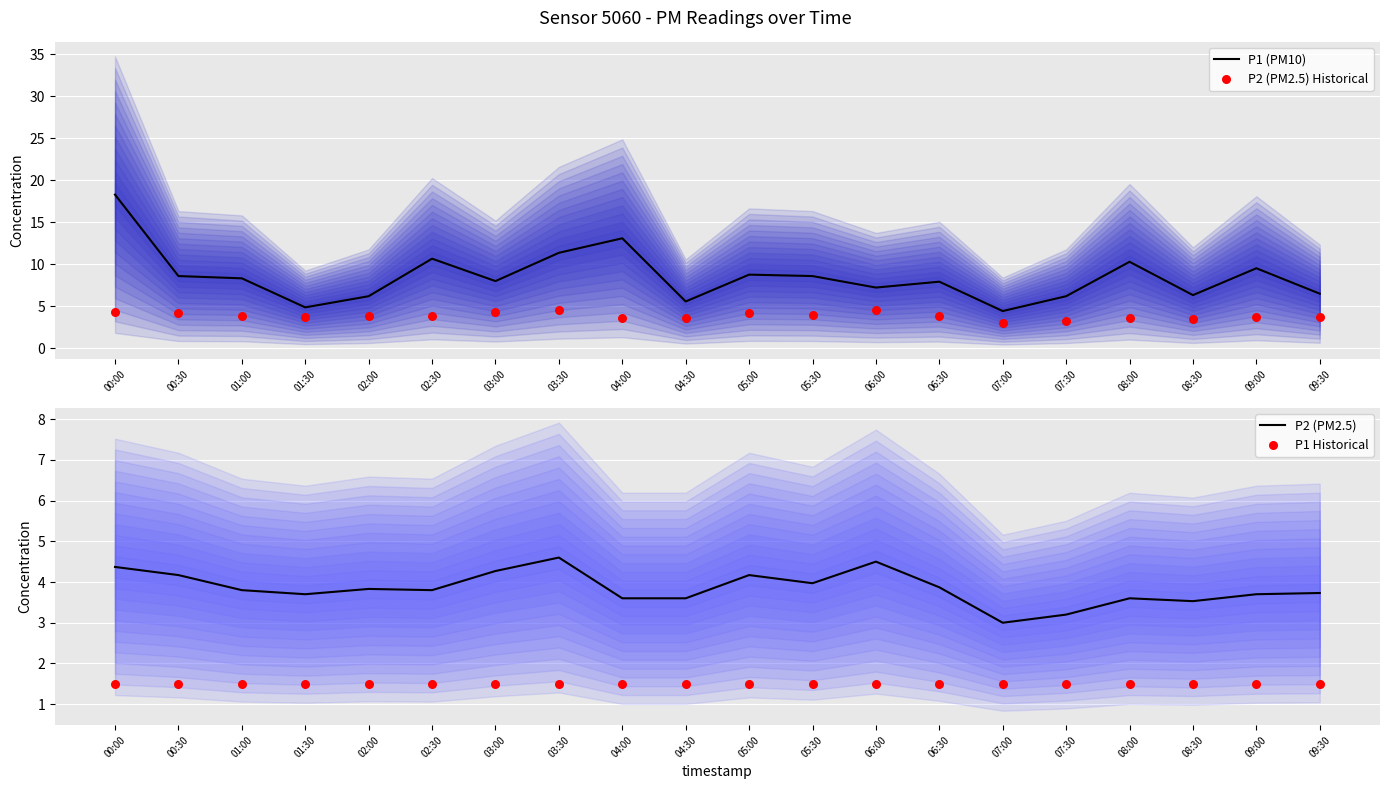

Is the value of P1 (PM10) at 01:00 greater than the value of P2 (PM2.5) Historical at 03:00?

Yes